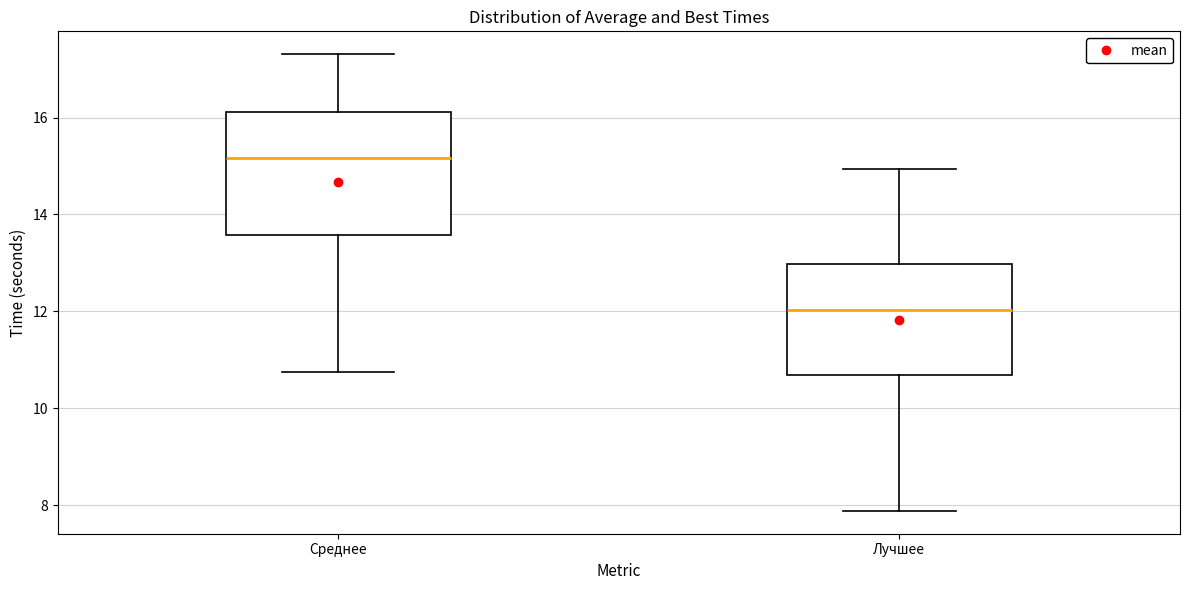

Which box is the tallest, from its lower edge to its upper edge?

Среднее